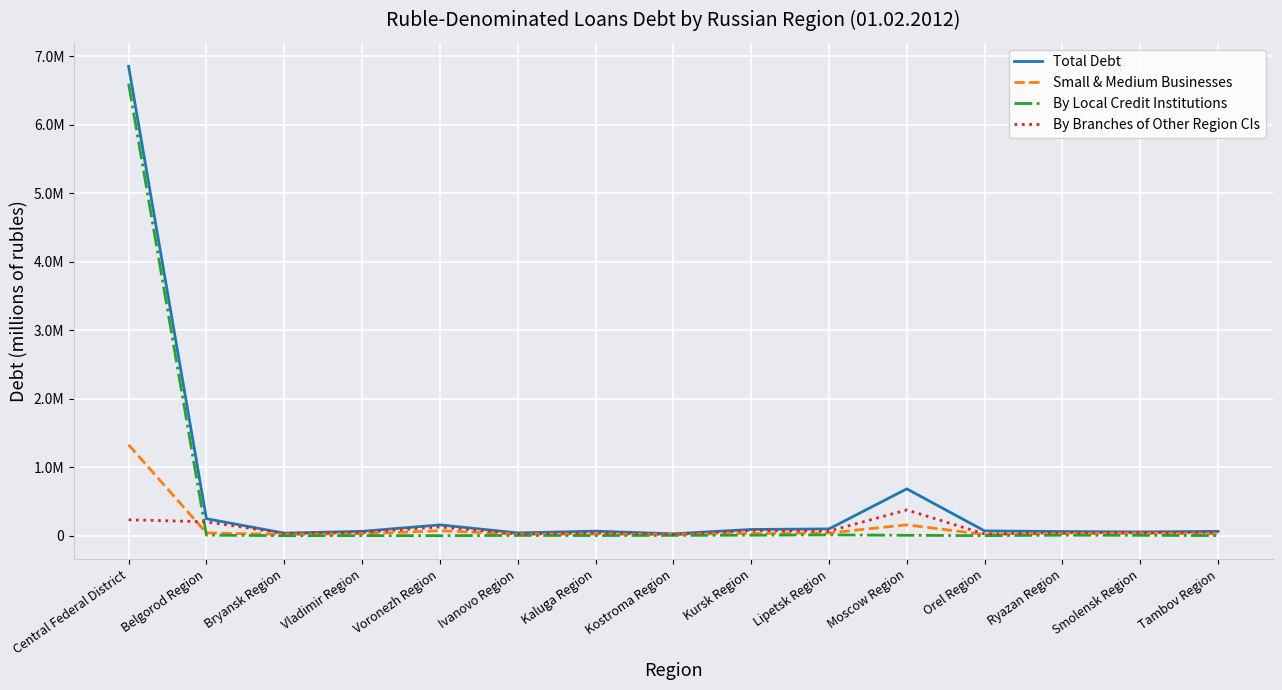

At which category is the sum across all series the highest?

Central Federal District